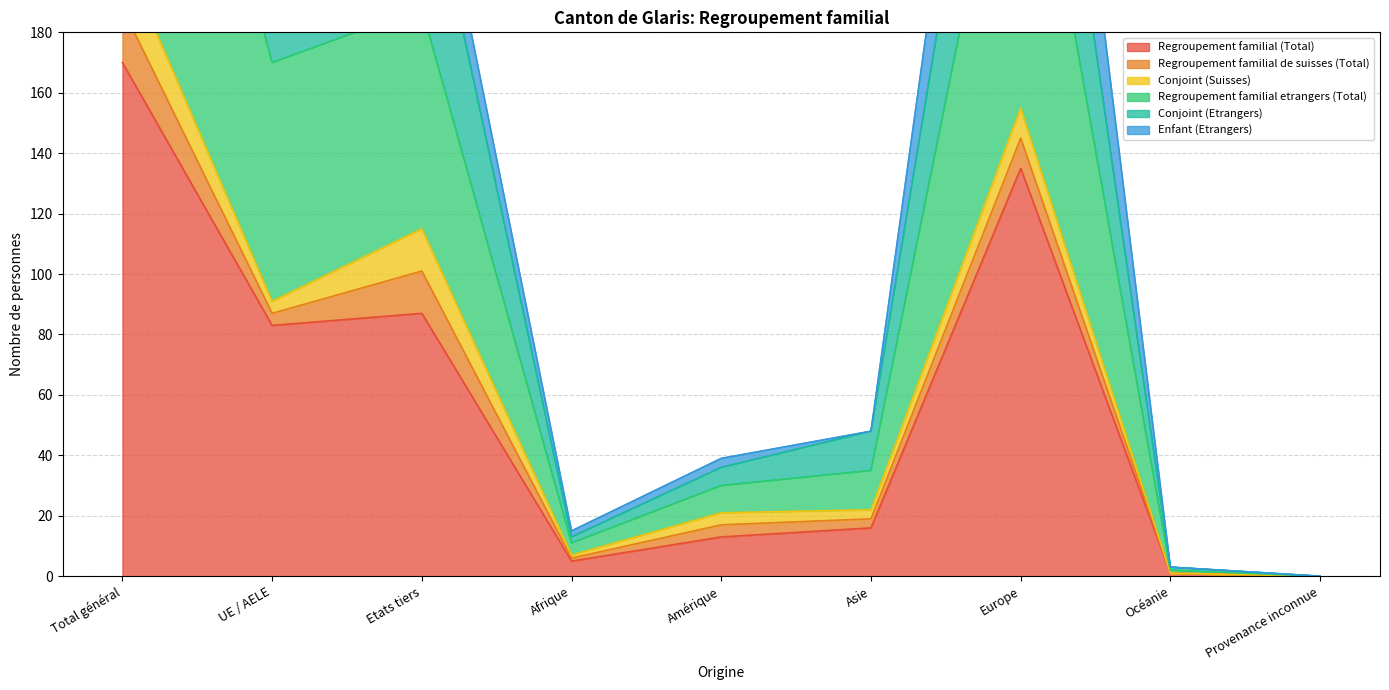

Which series has the largest total across all categories?

Regroupement familial etrangers (Total)